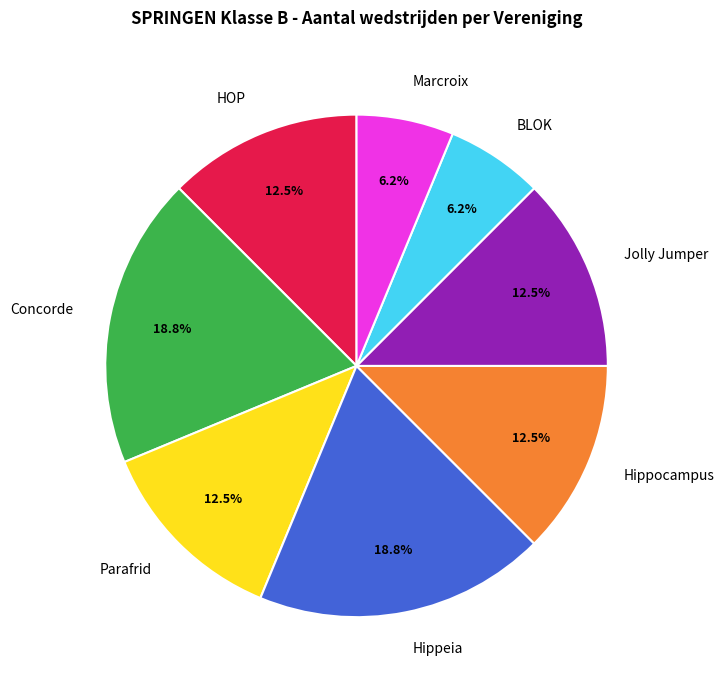

Is there any slice that represents more than half of the pie?

No